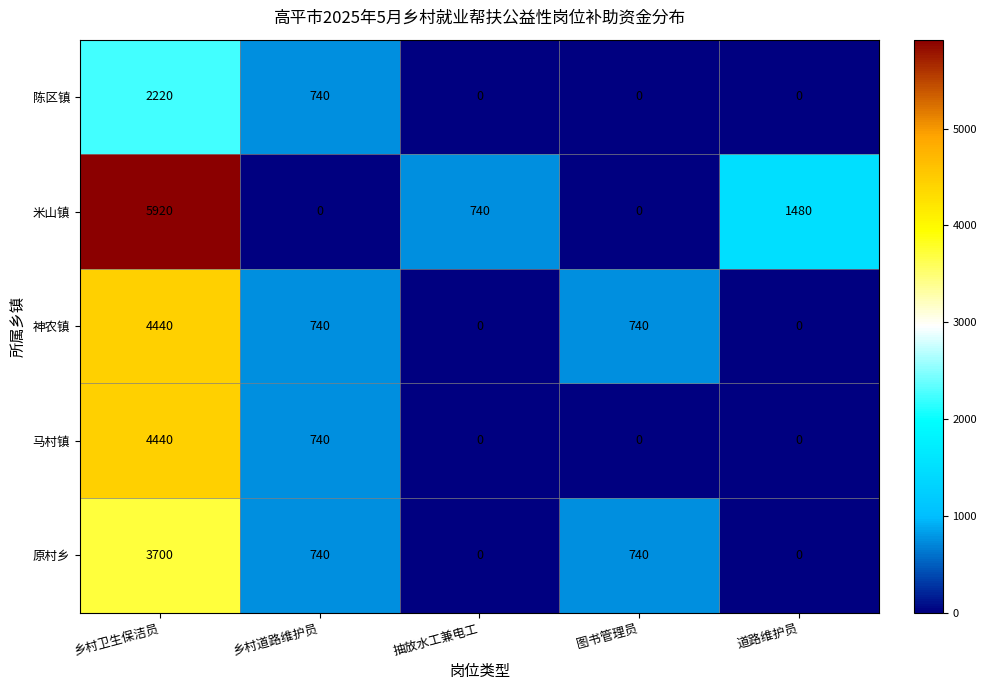

Reading left to right, extract all data points from this chart.

陈区镇: 乡村卫生保洁员=2220	乡村道路维护员=740	抽放水工兼电工=0	图书管理员=0	道路维护员=0
米山镇: 乡村卫生保洁员=5920	乡村道路维护员=0	抽放水工兼电工=740	图书管理员=0	道路维护员=1480
神农镇: 乡村卫生保洁员=4440	乡村道路维护员=740	抽放水工兼电工=0	图书管理员=740	道路维护员=0
马村镇: 乡村卫生保洁员=4440	乡村道路维护员=740	抽放水工兼电工=0	图书管理员=0	道路维护员=0
原村乡: 乡村卫生保洁员=3700	乡村道路维护员=740	抽放水工兼电工=0	图书管理员=740	道路维护员=0